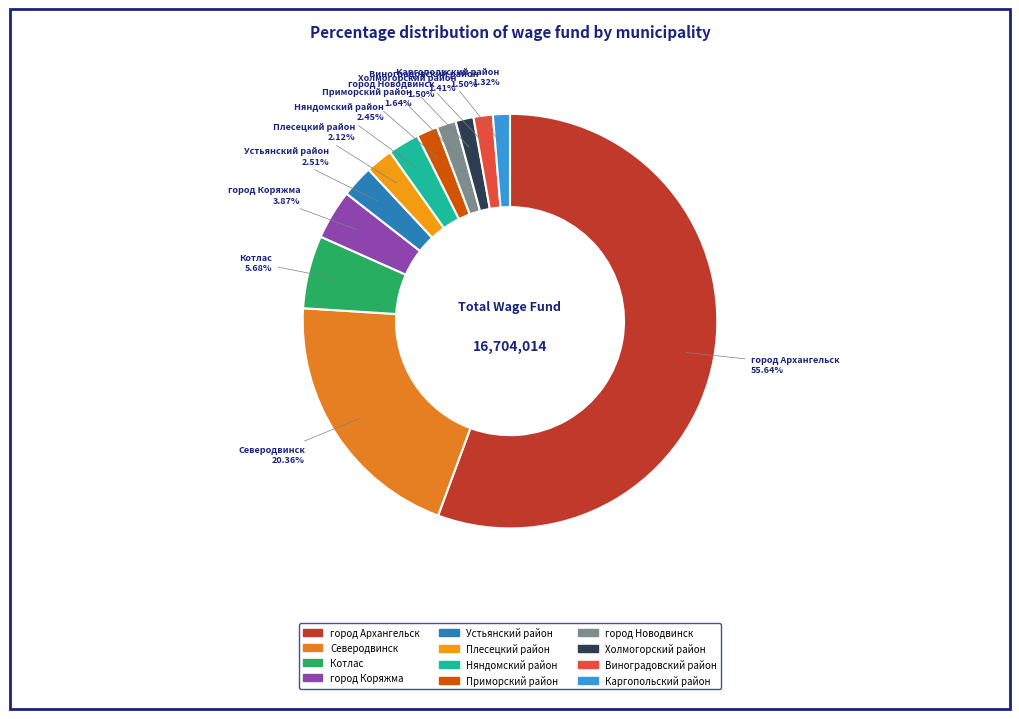

Does any single category account for the majority?

Yes